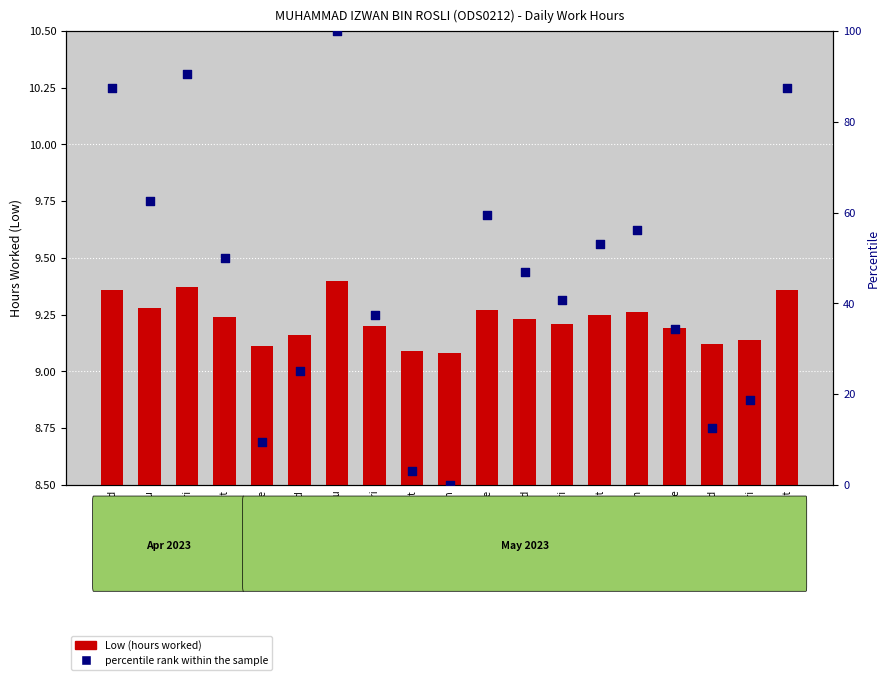

At which category is the sum across all series the highest?

4-Thu